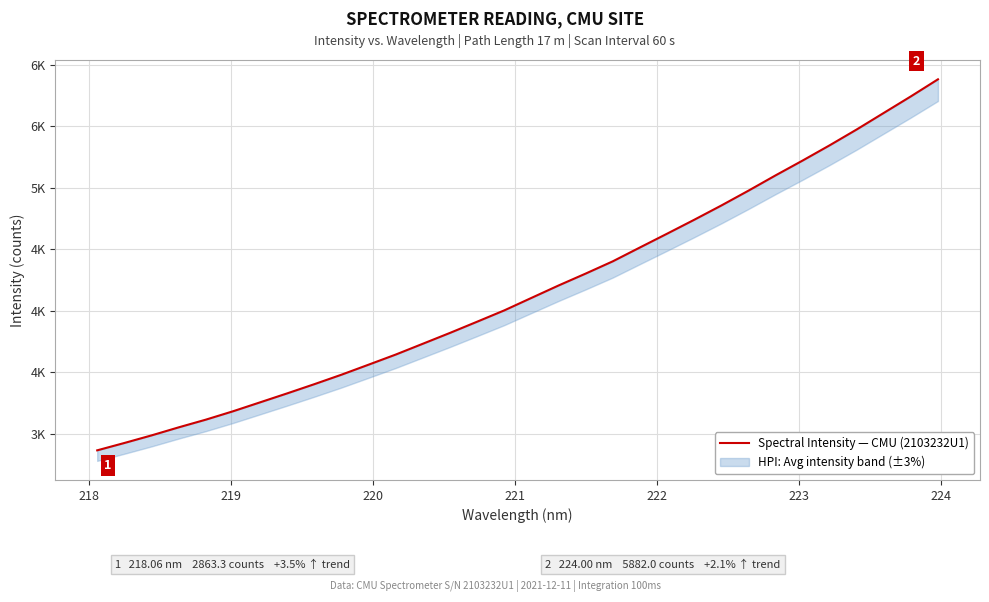

What is the difference between the second highest and second lowest values?

2820.2